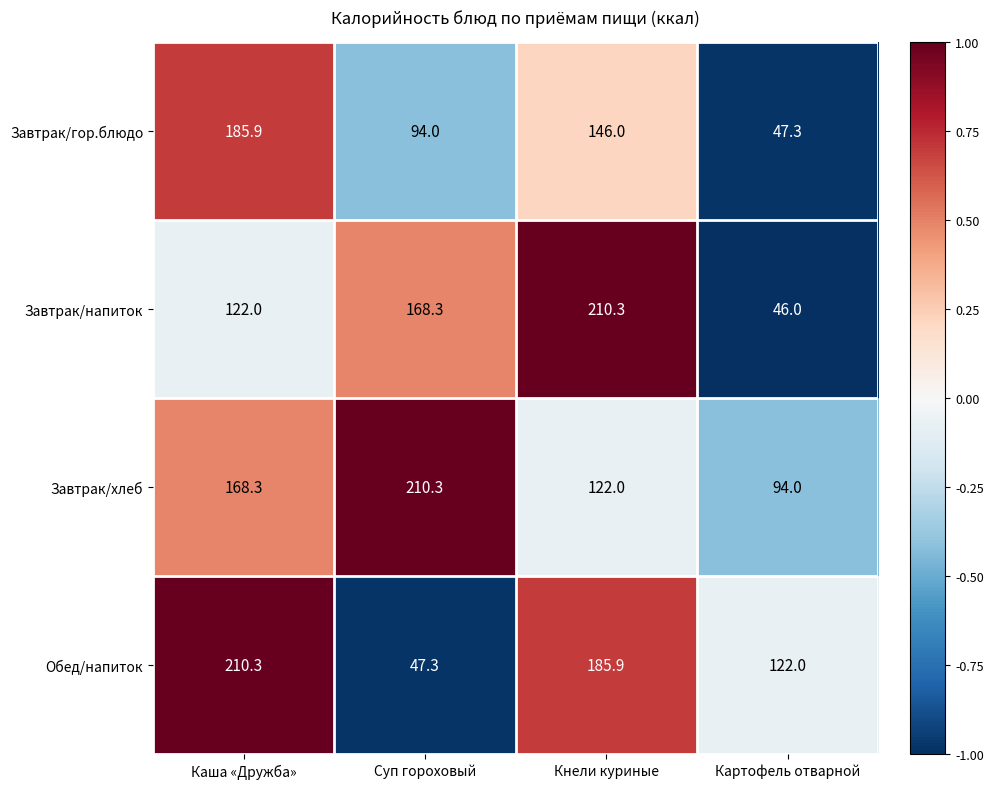

Count the number of data series in this chart.

4